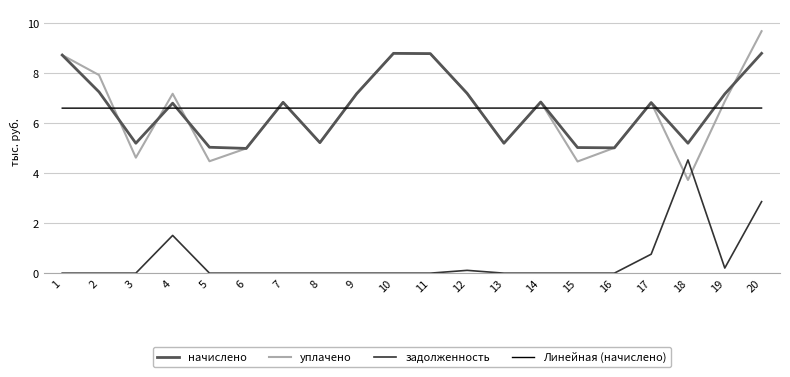

Between 17 and 19, which series saw the biggest shift?

задолженность